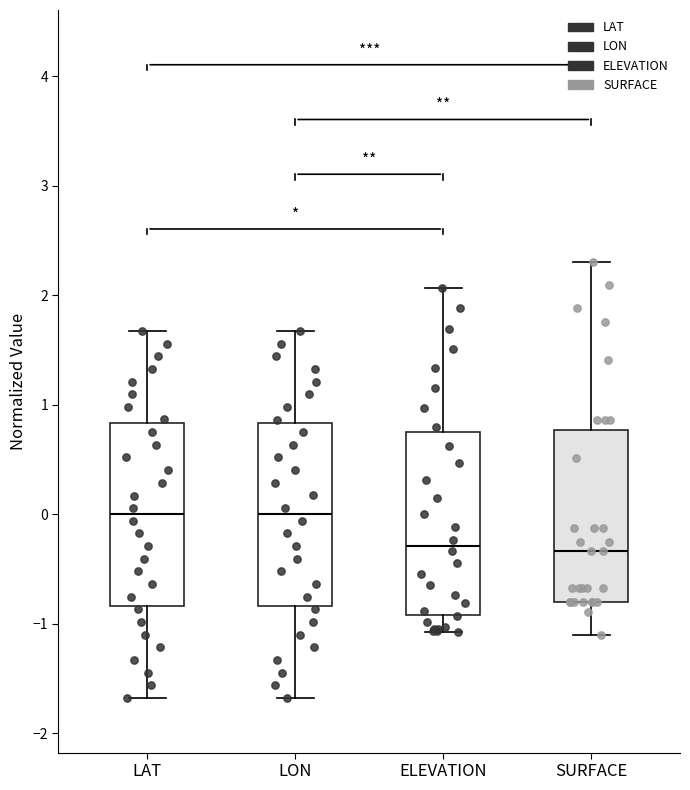

Reading left to right, read every box against the y-axis: the position of its median line, the range the box covers, and the ends of its whiskers. The values are not printed on the chart, so give them approximately, as read against the axis.

LAT: median 0.0, box -0.8 to 0.8, whiskers -1.7 to 1.7
LON: median 0.0, box -0.8 to 0.8, whiskers -1.7 to 1.7
ELEVATION: median -0.3, box -0.9 to 0.8, whiskers -1.1 to 2.1
SURFACE: median -0.3, box -0.8 to 0.8, whiskers -1.1 to 2.3